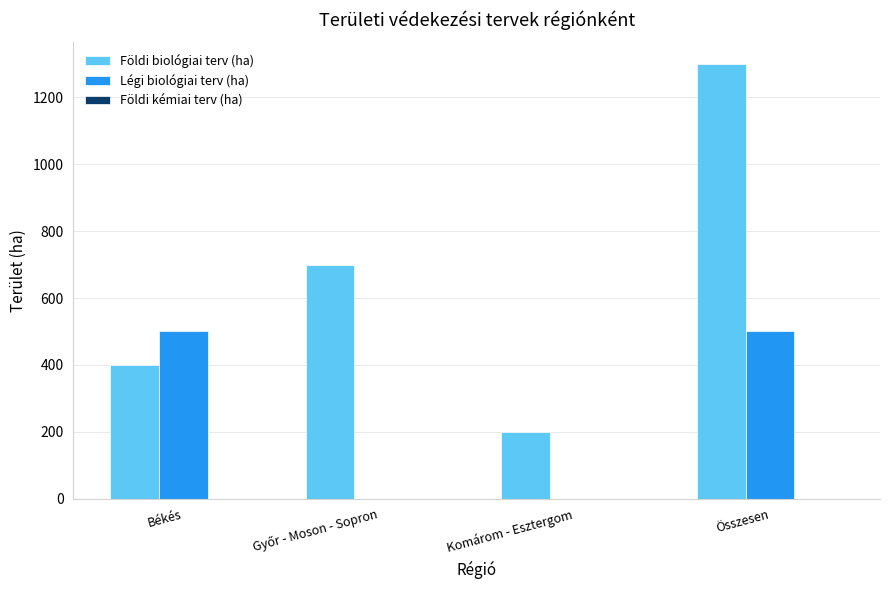

Does the chart contain stacked bars?

No